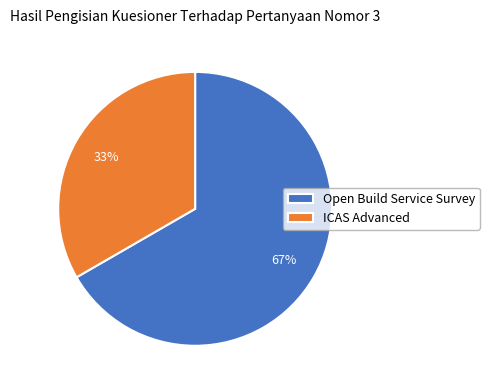

What percentage is the Open Build Service Survey slice, to the nearest percent?

67%